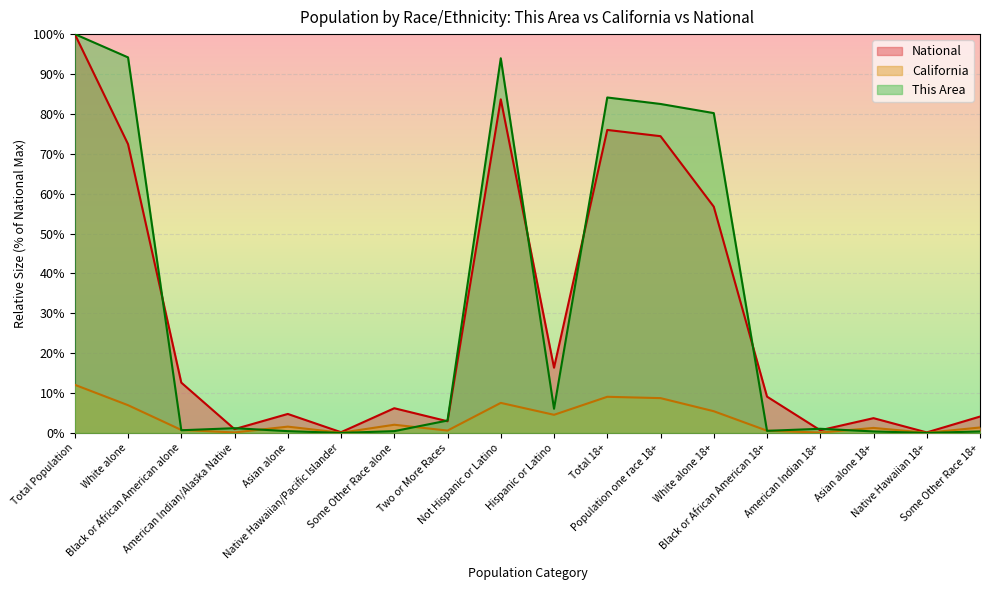

True or false: California has a value of 0.0 at American Indian/Alaska Native.

False